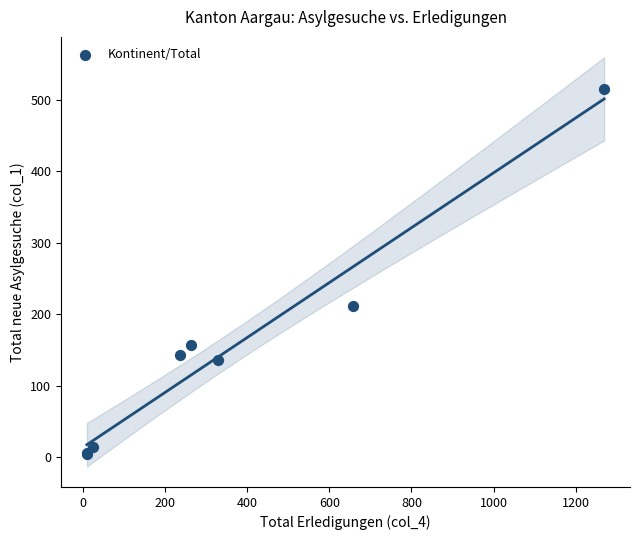

What Y value in the scatter plot is closest to 259?

212